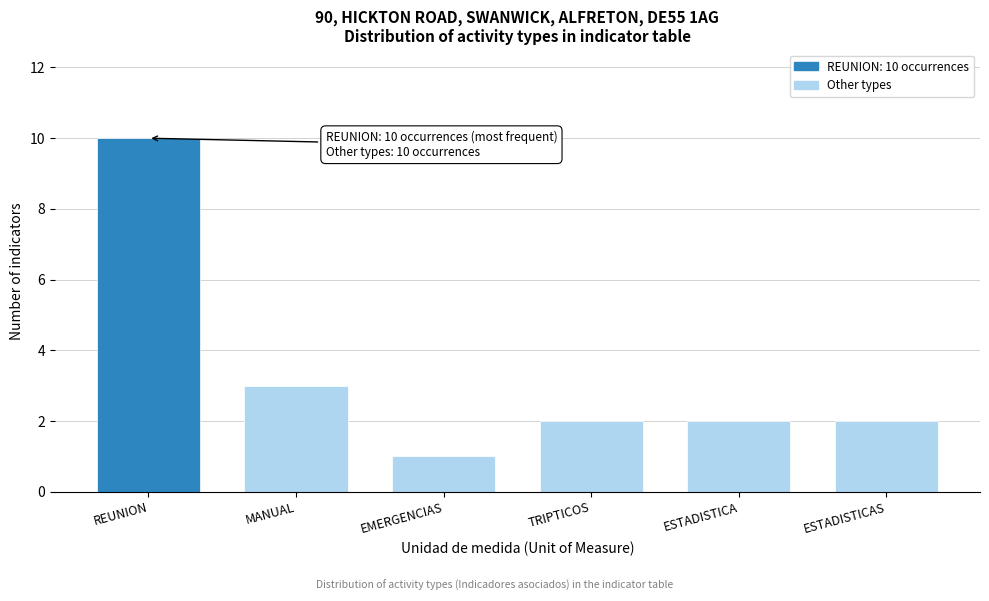

Reading left to right, list all the values displayed in this chart.

10	3	1	2	2	2